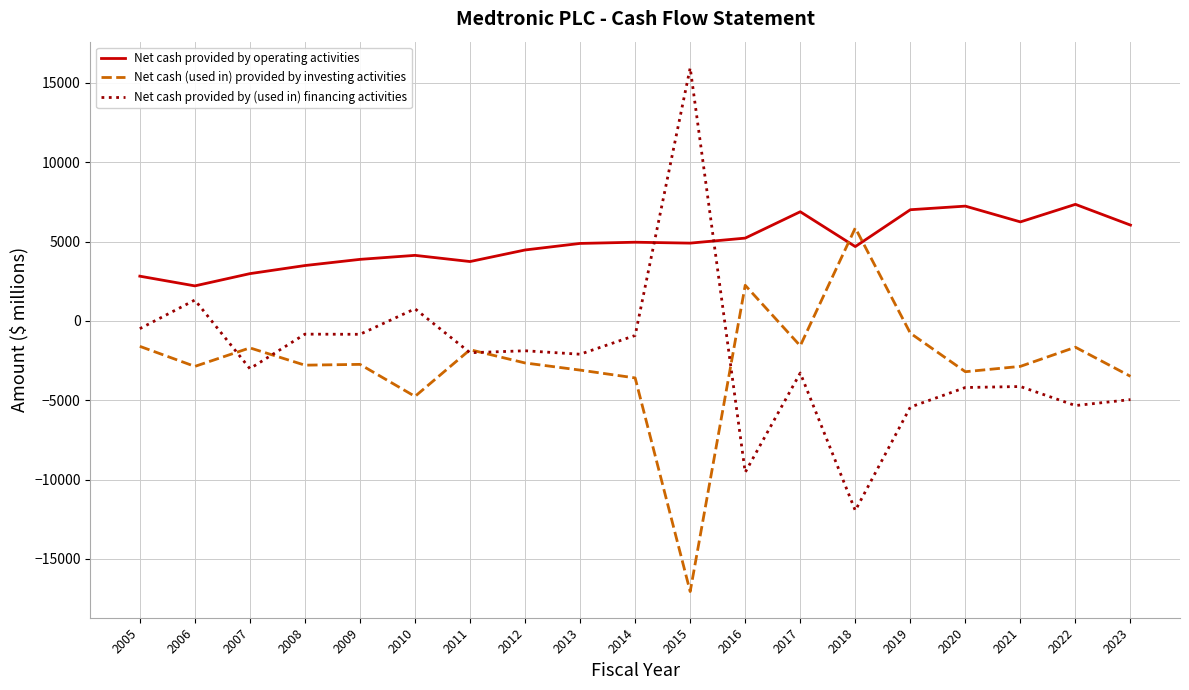

Between which two adjacent categories do Net cash provided by operating activities and Net cash (used in) provided by investing activities first intersect?

2017 and 2018